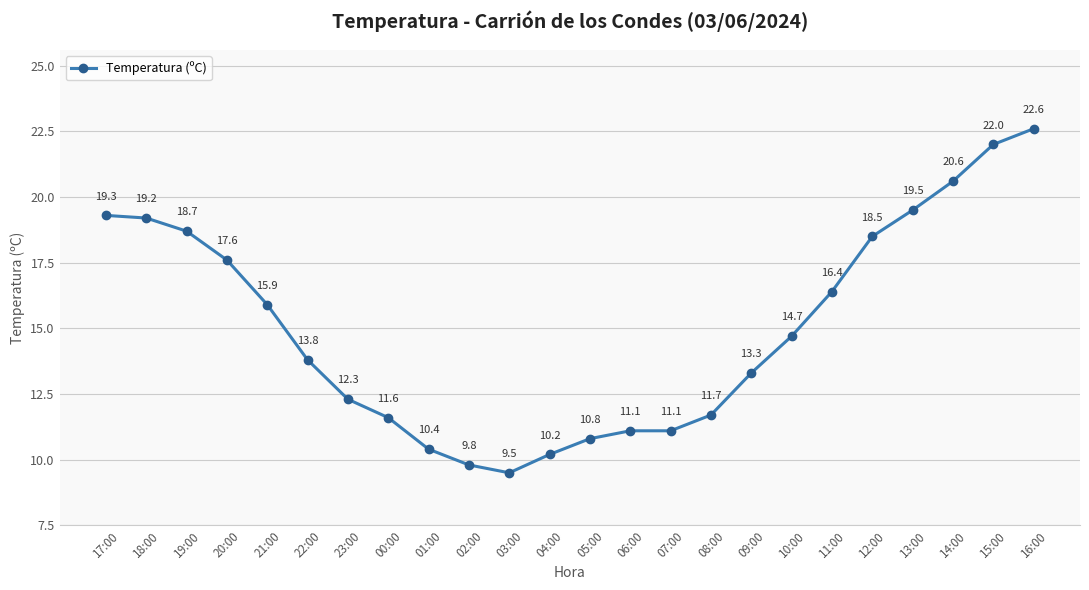

At which category does the chart reach its peak across all series?

16:00